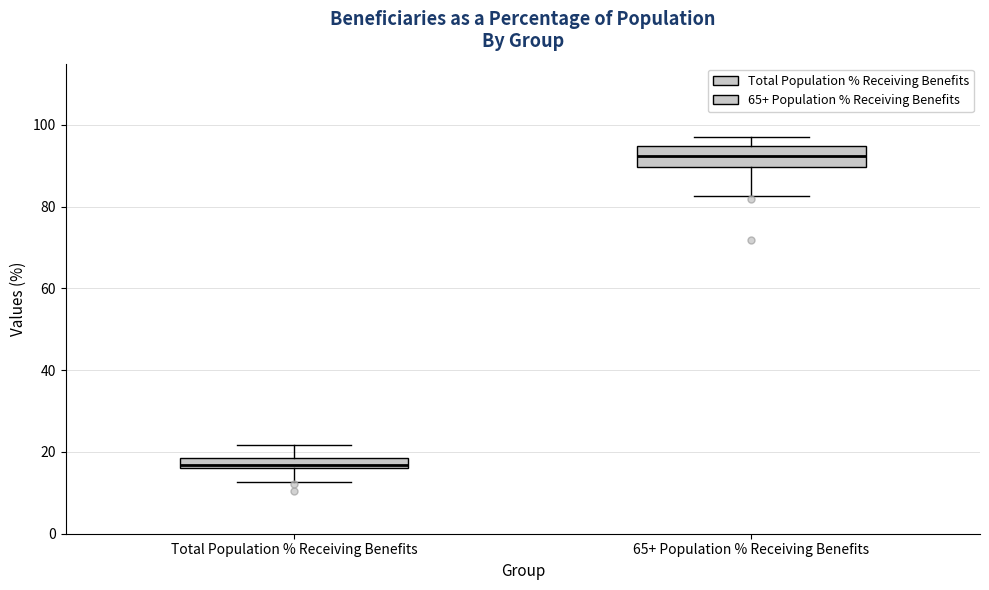

Which box's median line is the lowest?

Total Population % Receiving Benefits